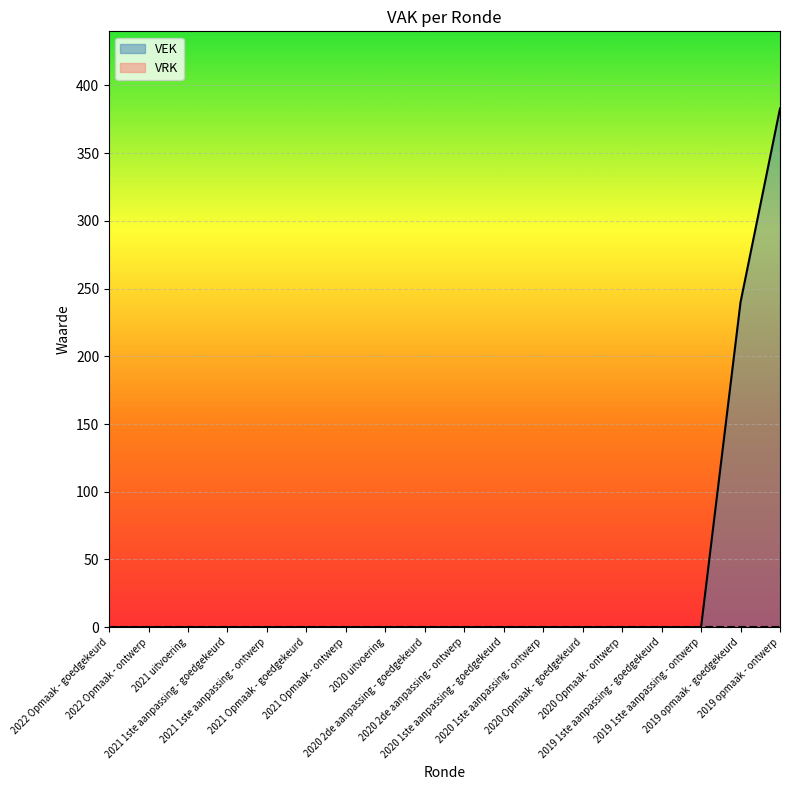

What position from the left is 2019 opmaak - ontwerp?

18